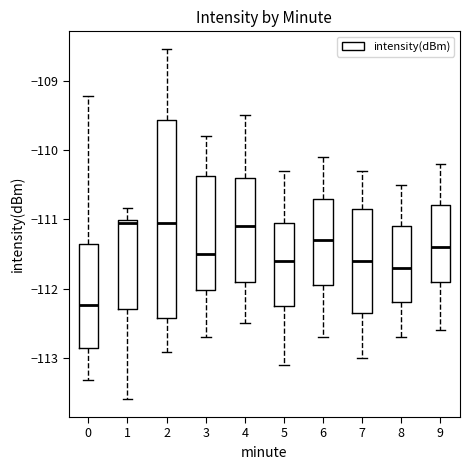

Reading left to right, transcribe this box plot: for each box, give where its median line is, the range the box spans, and where its two whiskers end, as read against the y-axis. The values are not printed on the chart, so give them approximately, as read against the axis.

0: median -112.2, box -112.8 to -111.4, whiskers -113.3 to -109.2
1: median -111.0 (just below the box's upper edge), box -112.3 to -111.0, whiskers -113.6 to -110.8
2: median -111.1, box -112.4 to -109.6, whiskers -112.9 to -108.5
3: median -111.5, box -112.0 to -110.4, whiskers -112.7 to -109.8
4: median -111.1, box -111.9 to -110.4, whiskers -112.5 to -109.5
5: median -111.6, box -112.2 to -111.0, whiskers -113.1 to -110.3
6: median -111.3, box -111.9 to -110.7, whiskers -112.7 to -110.1
7: median -111.6, box -112.3 to -110.8, whiskers -113.0 to -110.3
8: median -111.7, box -112.2 to -111.1, whiskers -112.7 to -110.5
9: median -111.4, box -111.9 to -110.8, whiskers -112.6 to -110.2